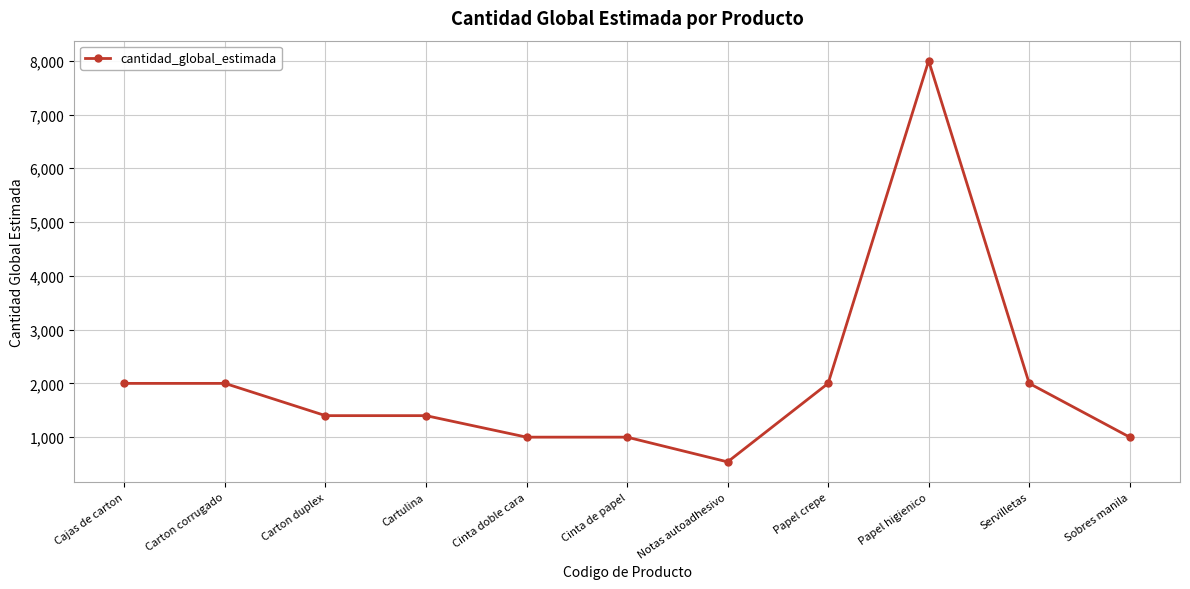

How many lines are shown in the chart?

1